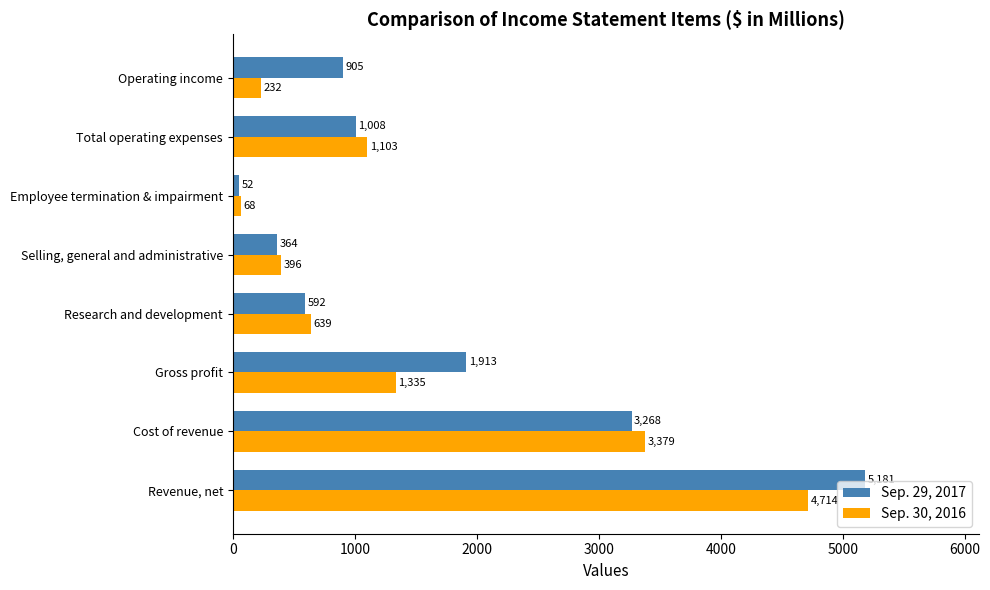

What are all the series names shown in the legend?

Sep. 29, 2017, Sep. 30, 2016